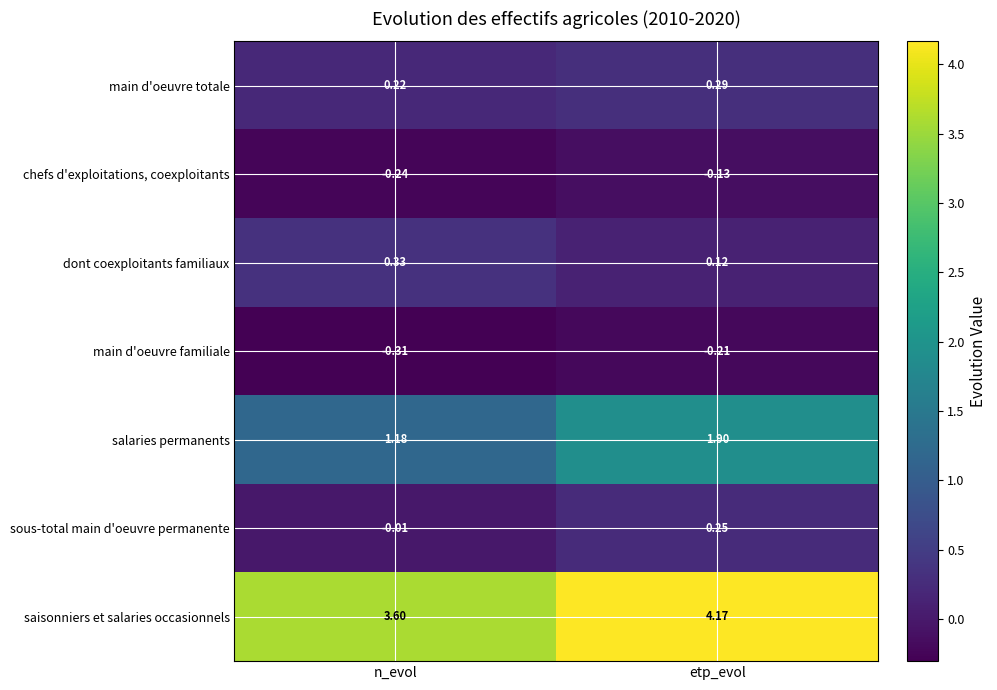

Which category has the highest value in the main d'oeuvre totale series?

etp_evol